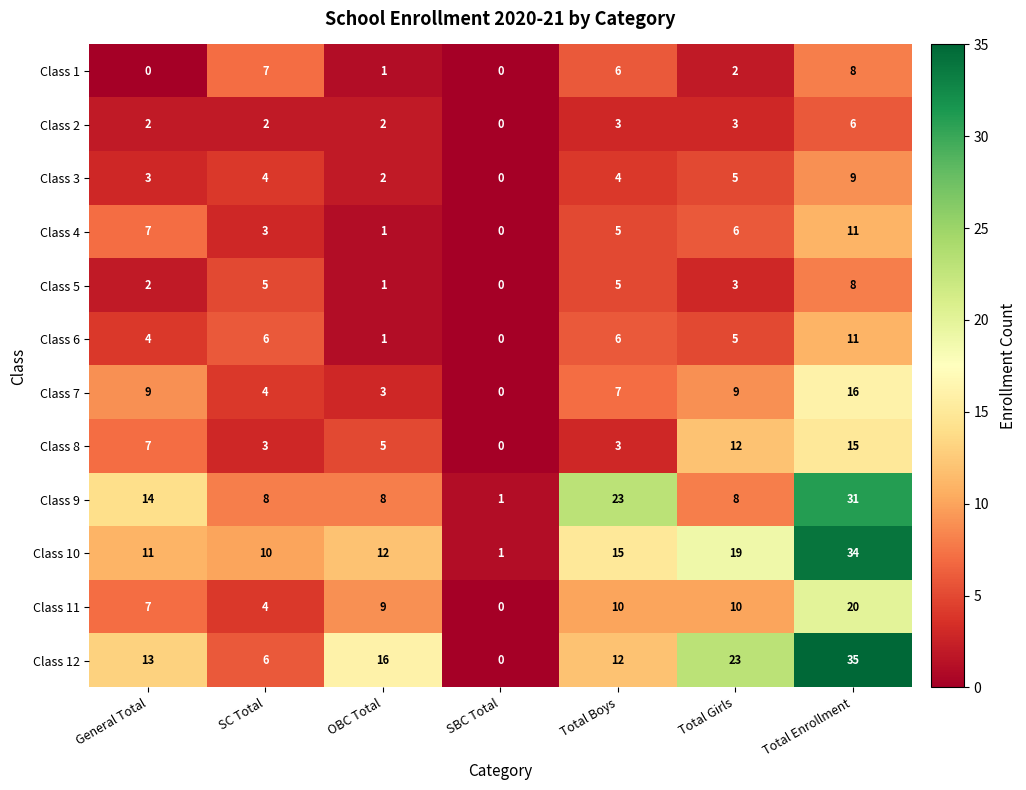

True or false: Class 12 has a value of 12 at Total Boys.

True